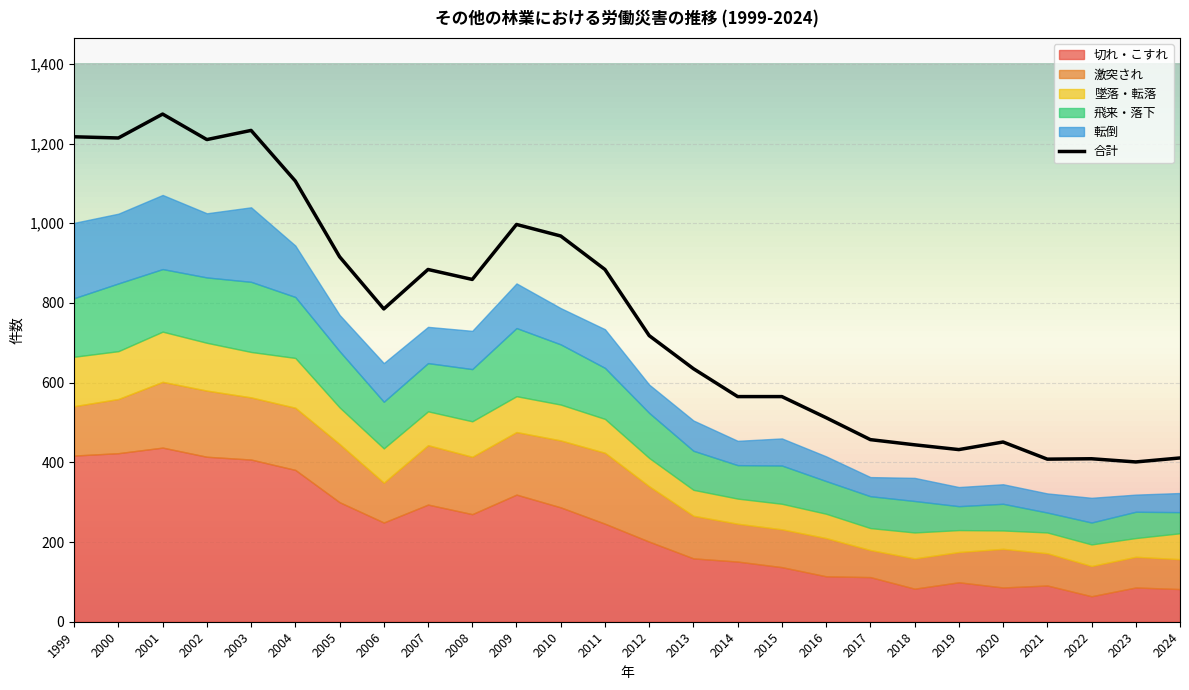

Is it true that 合計 equals 407 at 2007?

False